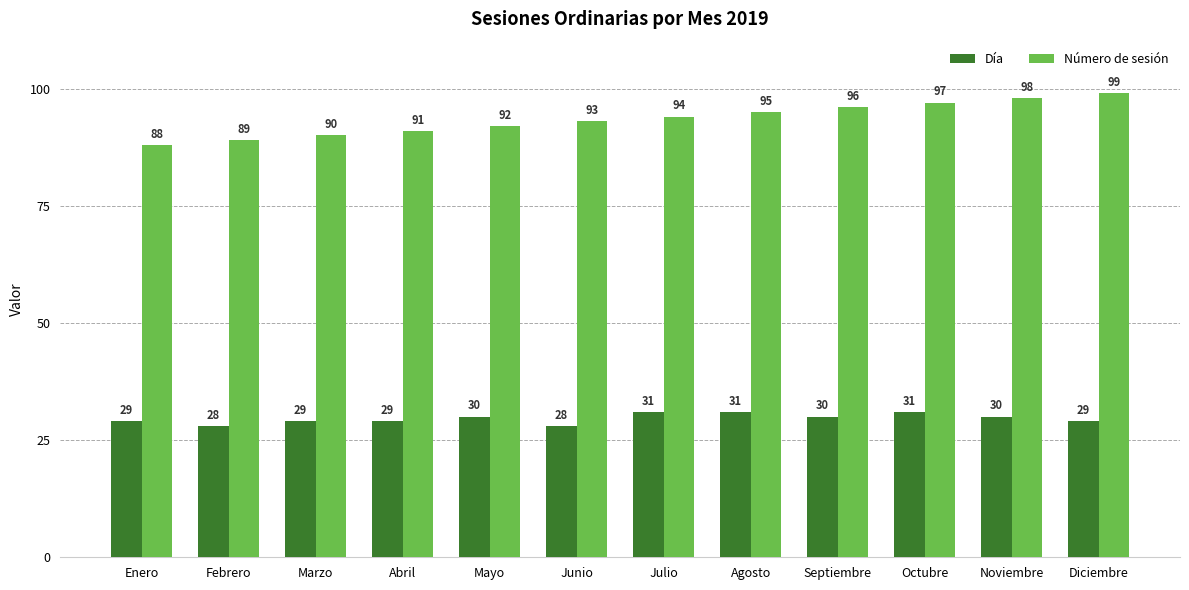

Which series has the largest total across all categories?

Número de sesión